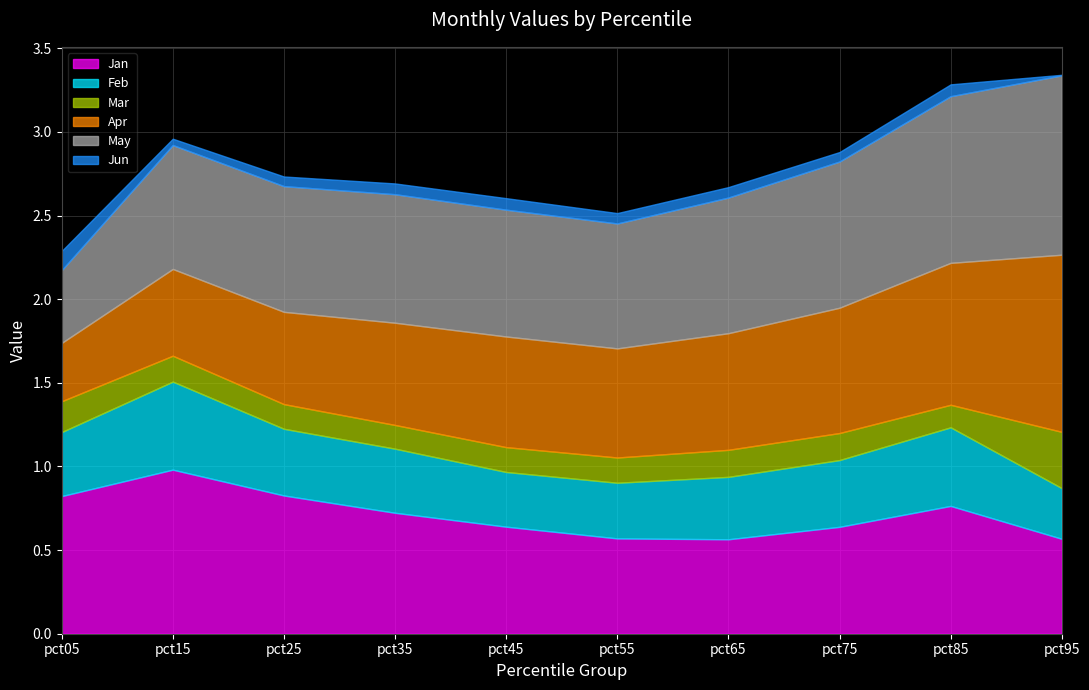

Reading right to left, what are all the values shown in this chart?

Jan: pct95=0.6	pct85=0.8	pct75=0.6	pct65=0.6	pct55=0.6	pct45=0.6	pct35=0.7	pct25=0.8	pct15=1.0	pct05=0.8
Feb: pct95=0.3	pct85=0.5	pct75=0.4	pct65=0.4	pct55=0.3	pct45=0.3	pct35=0.4	pct25=0.4	pct15=0.5	pct05=0.4
Mar: pct95=0.3	pct85=0.1	pct75=0.2	pct65=0.2	pct55=0.2	pct45=0.1	pct35=0.1	pct25=0.1	pct15=0.2	pct05=0.2
Apr: pct95=1.1	pct85=0.8	pct75=0.7	pct65=0.7	pct55=0.7	pct45=0.7	pct35=0.6	pct25=0.6	pct15=0.5	pct05=0.3
May: pct95=1.1	pct85=1.0	pct75=0.9	pct65=0.8	pct55=0.7	pct45=0.8	pct35=0.8	pct25=0.8	pct15=0.7	pct05=0.4
Jun: pct95=0.0	pct85=0.1	pct75=0.1	pct65=0.1	pct55=0.1	pct45=0.1	pct35=0.1	pct25=0.1	pct15=0.0	pct05=0.1